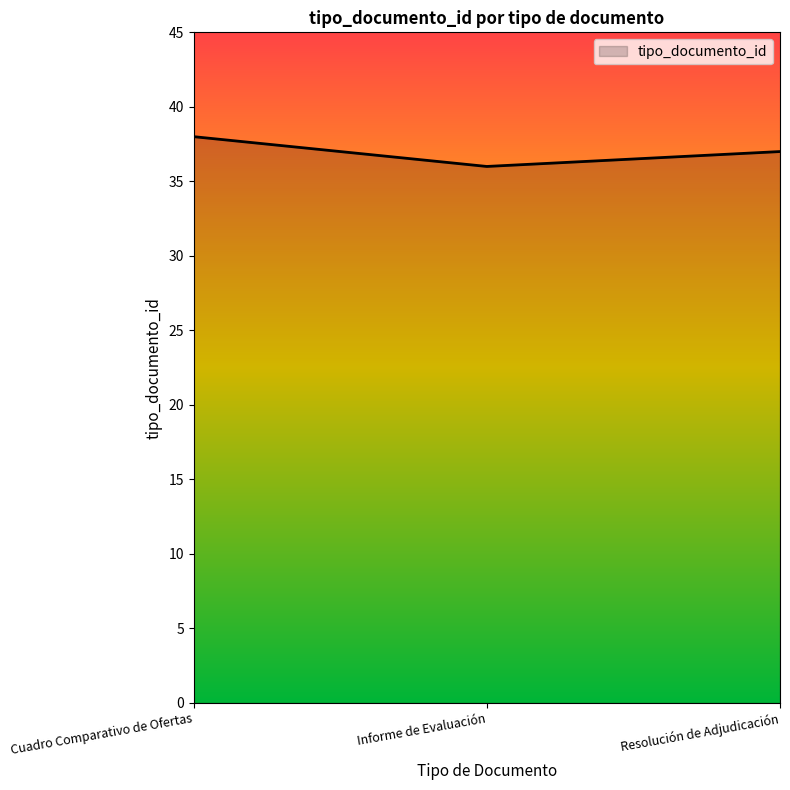

Which category has the highest value across all series?

Cuadro Comparativo de Ofertas